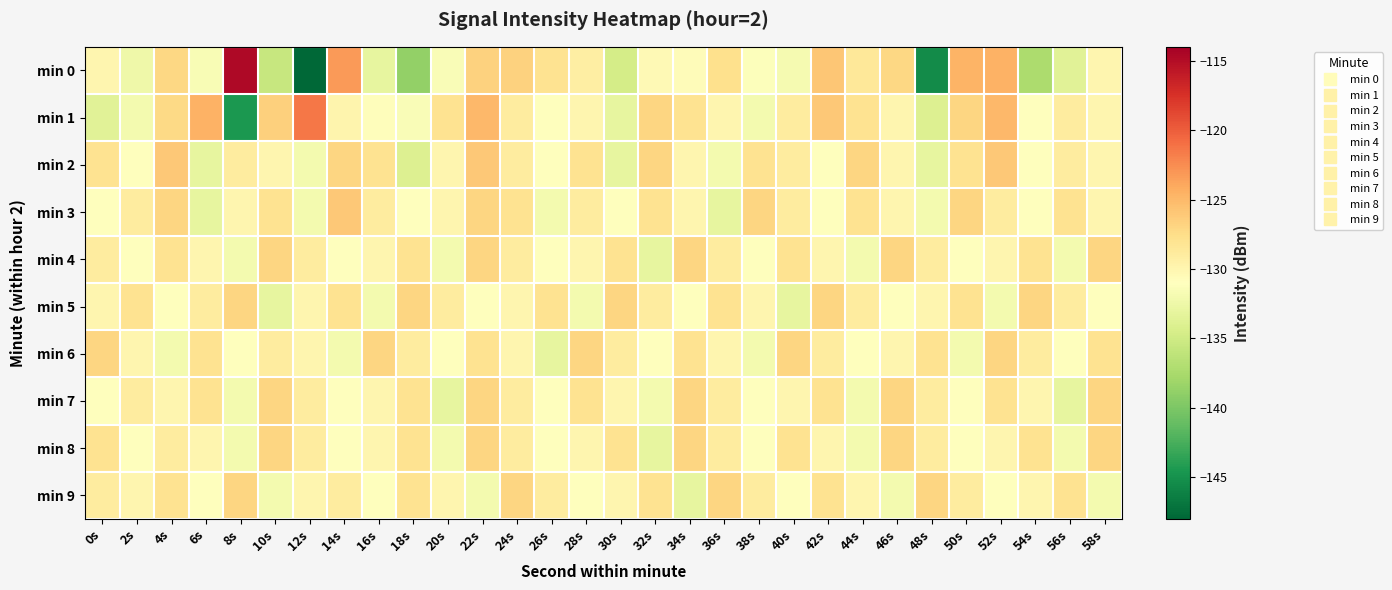

List the series in order of their peak value, lowest first.

min 4, min 5, min 6, min 7, min 8, min 9, min 2, min 3, min 1, min 0